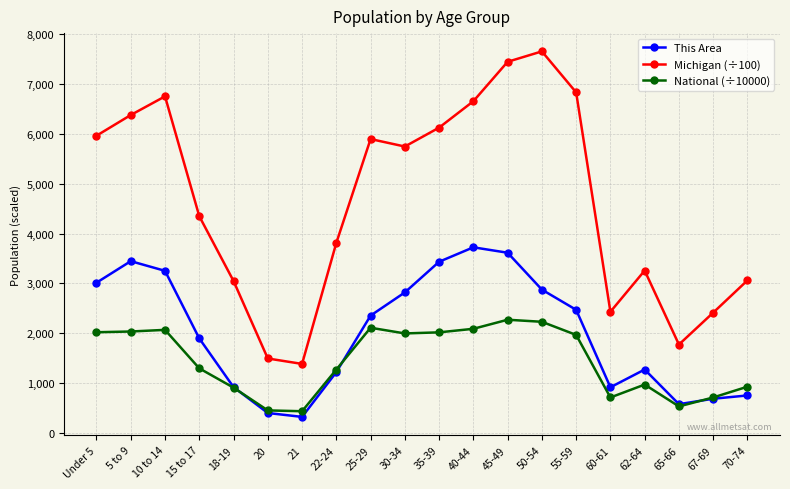

List the series in order of their overall mean, highest first.

Michigan (÷100), This Area, National (÷10000)